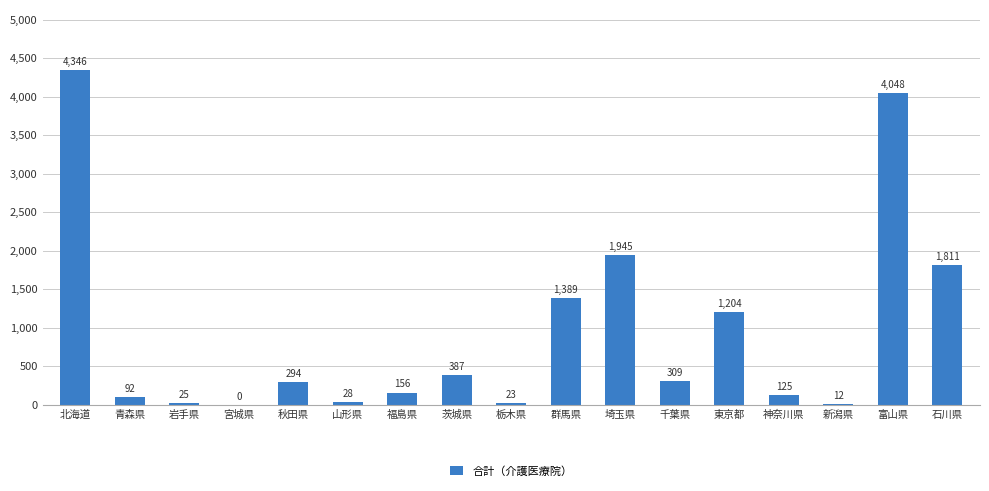

Which has a higher value, 青森県 or 新潟県?

青森県